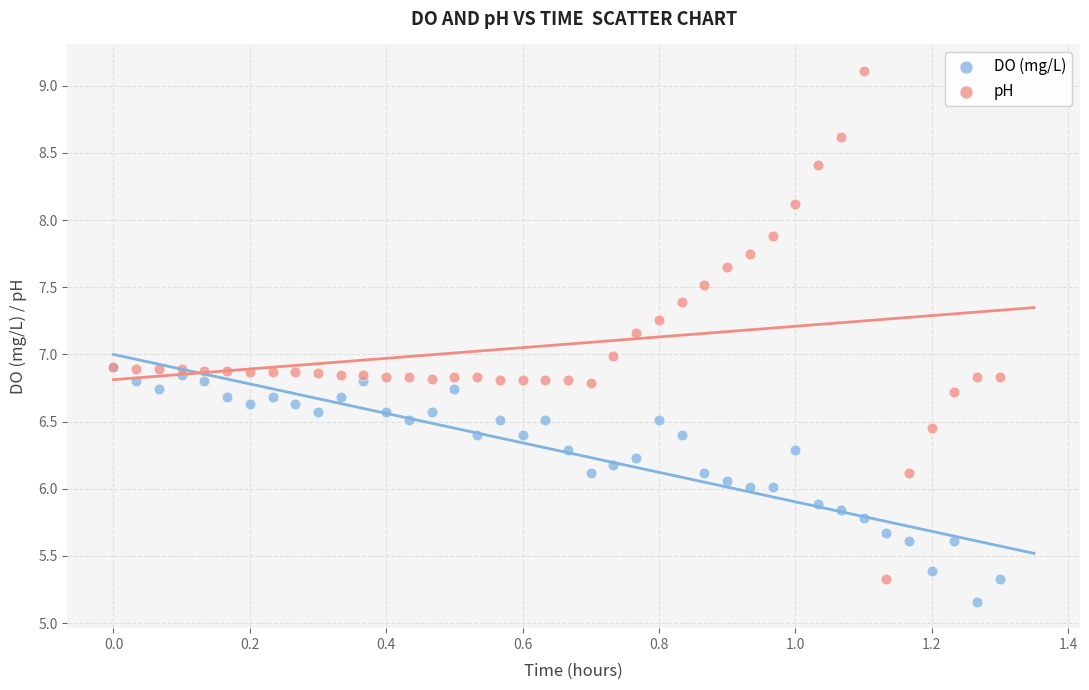

Which series contains the lowest Y value?

DO (mg/L)